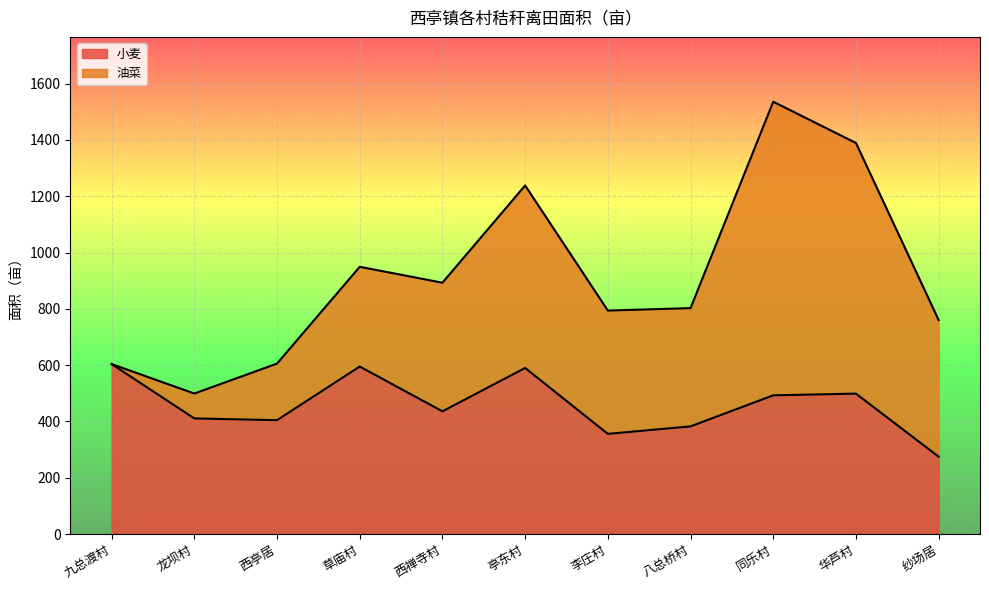

Does the chart display data point markers on the line(s)?

No